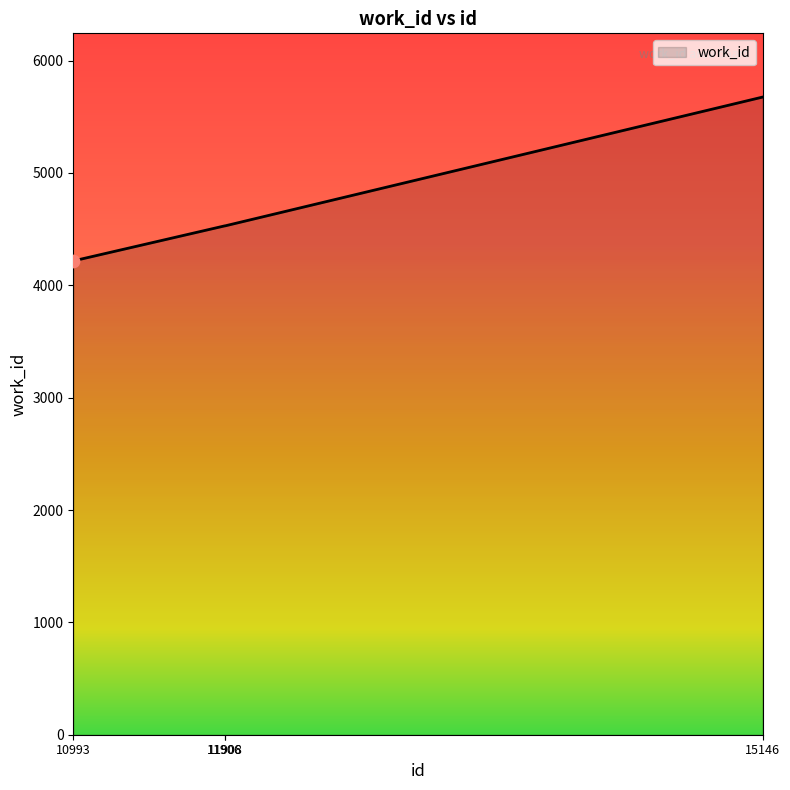

Approximately how many times larger is the value at 15146 compared to 11908?

1.3